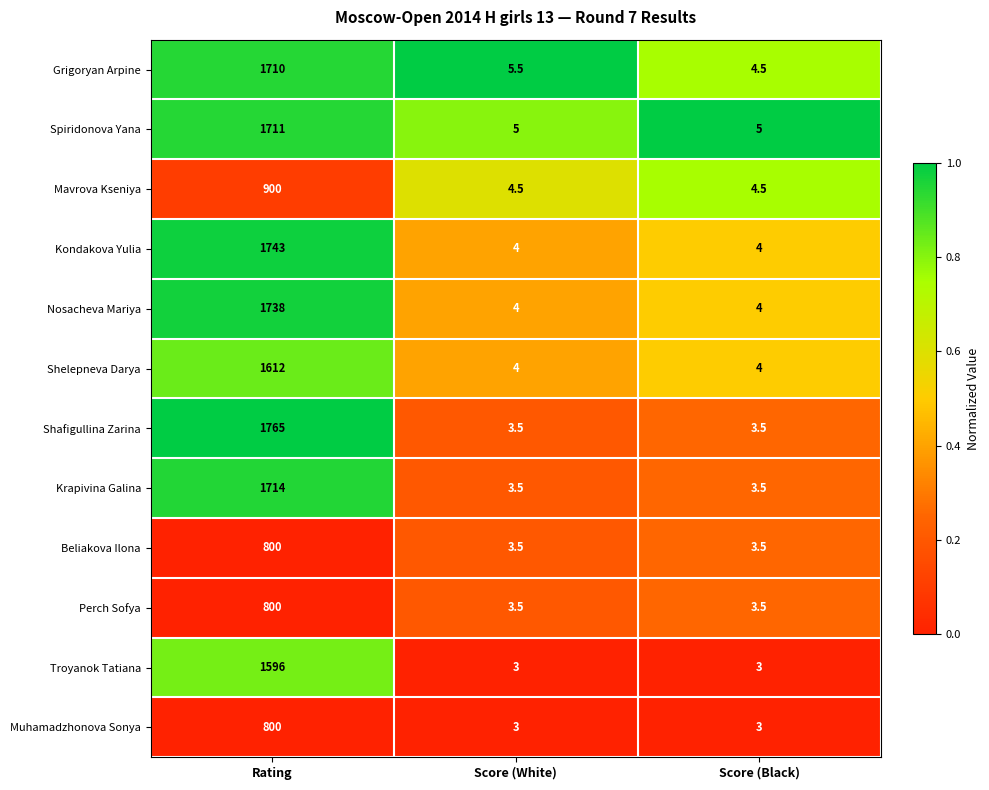

At which category is the sum across all series the highest?

Rating